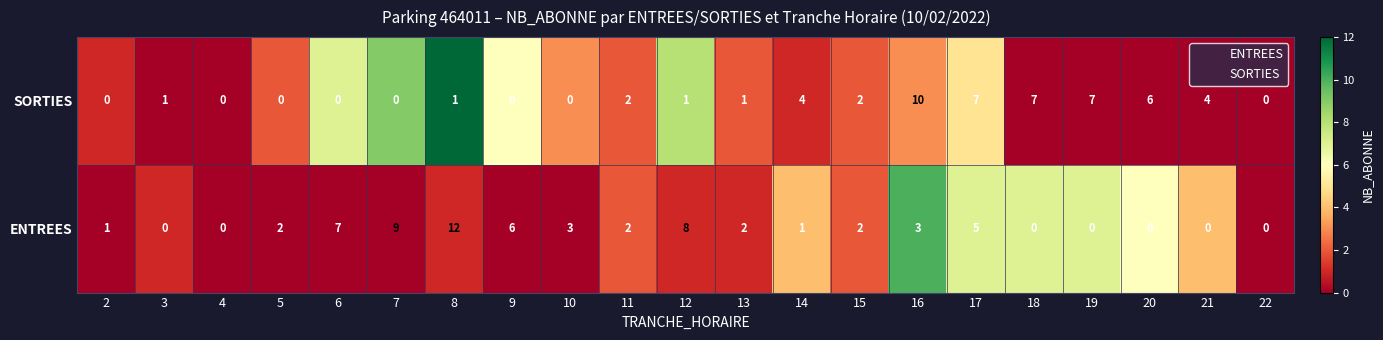

True or false: ENTREES has a value of 2 at 11.

True